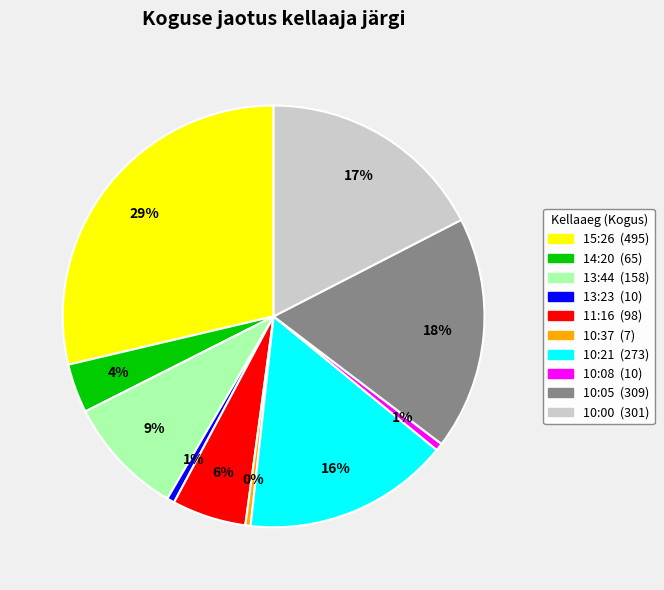

Does any single category account for the majority?

No